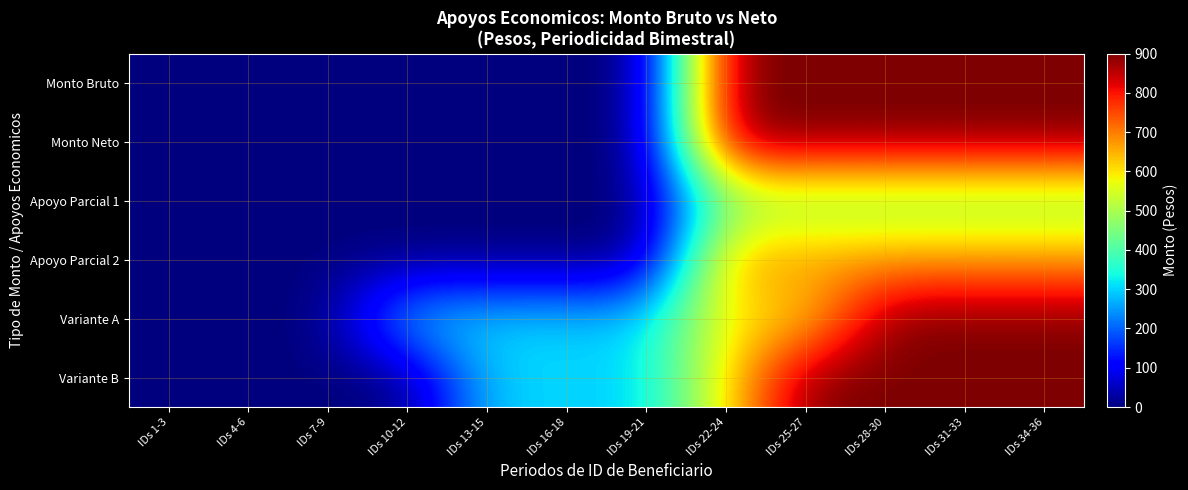

Rank the series at IDs 13-15 from lowest to highest value.

Monto Bruto, Monto Neto, Apoyo Parcial 1, Apoyo Parcial 2, Variante A, Variante B